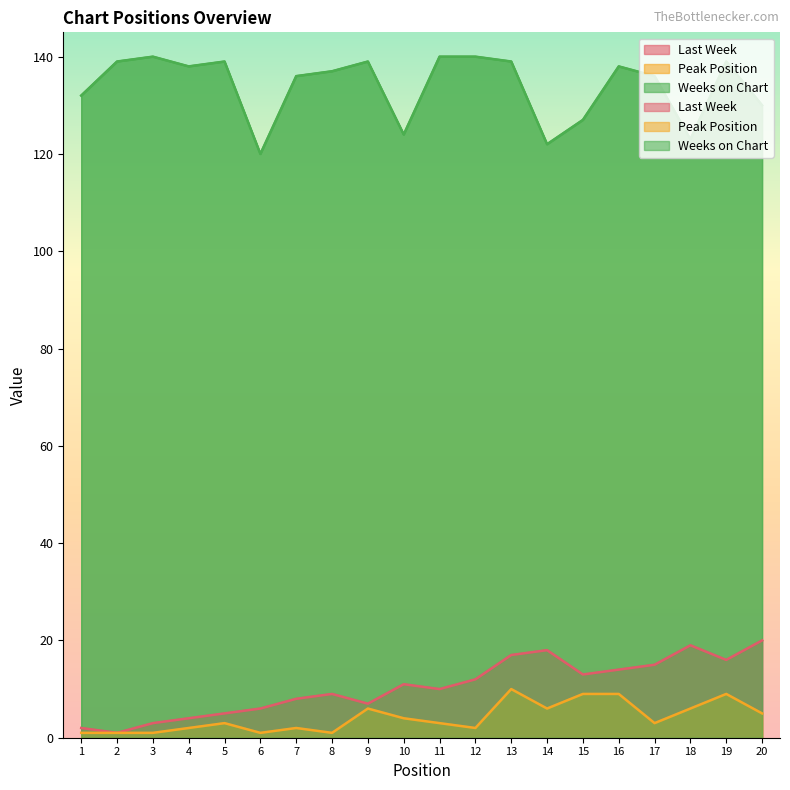

List the series in order of their peak value, highest first.

Weeks on Chart, Last Week, Peak Position